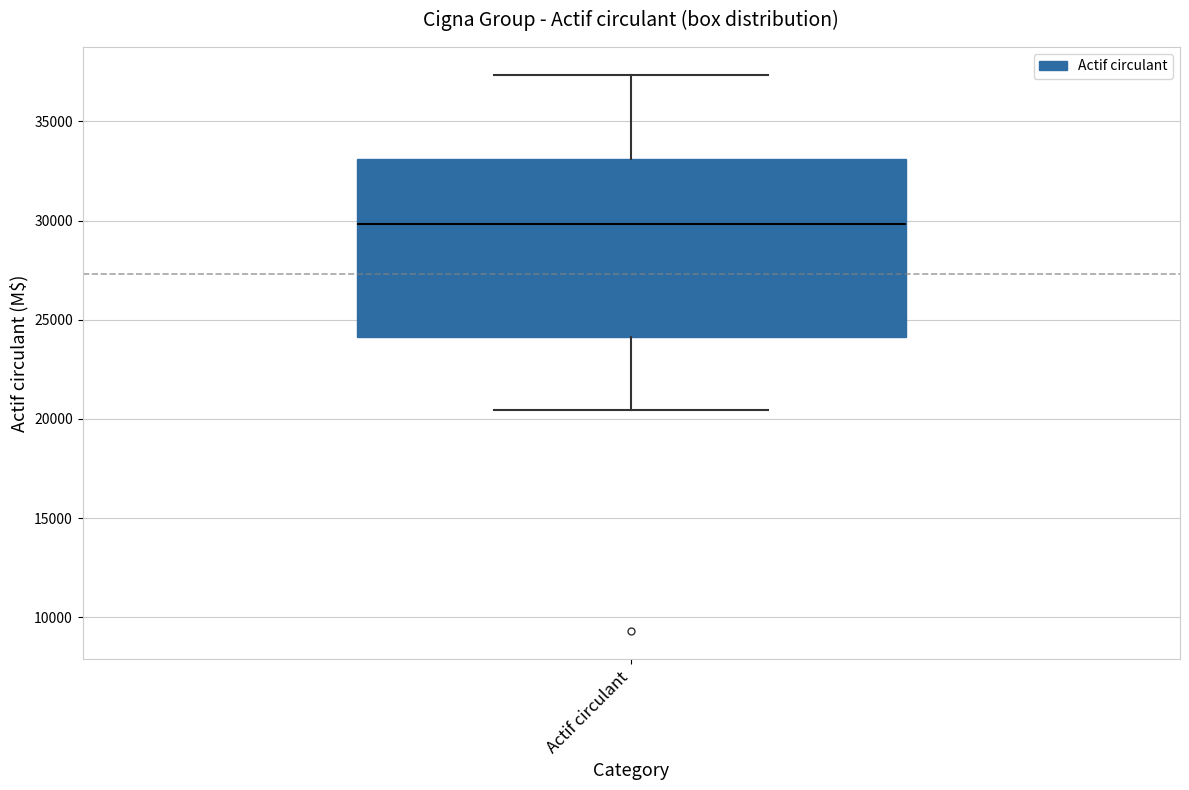

Where does the upper whisker of the box for Actif circulant end on the y-axis? The values are not printed on the chart, so give them approximately, as read against the axis.

37500